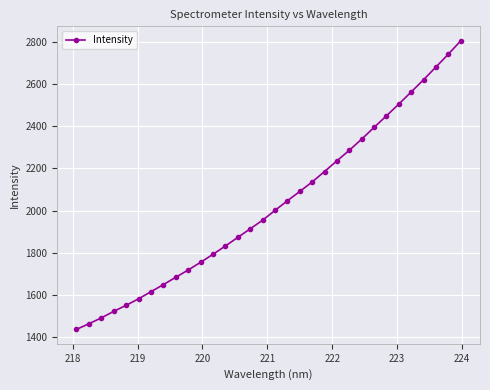

What is the value of the 29th point from the left?

2621.4